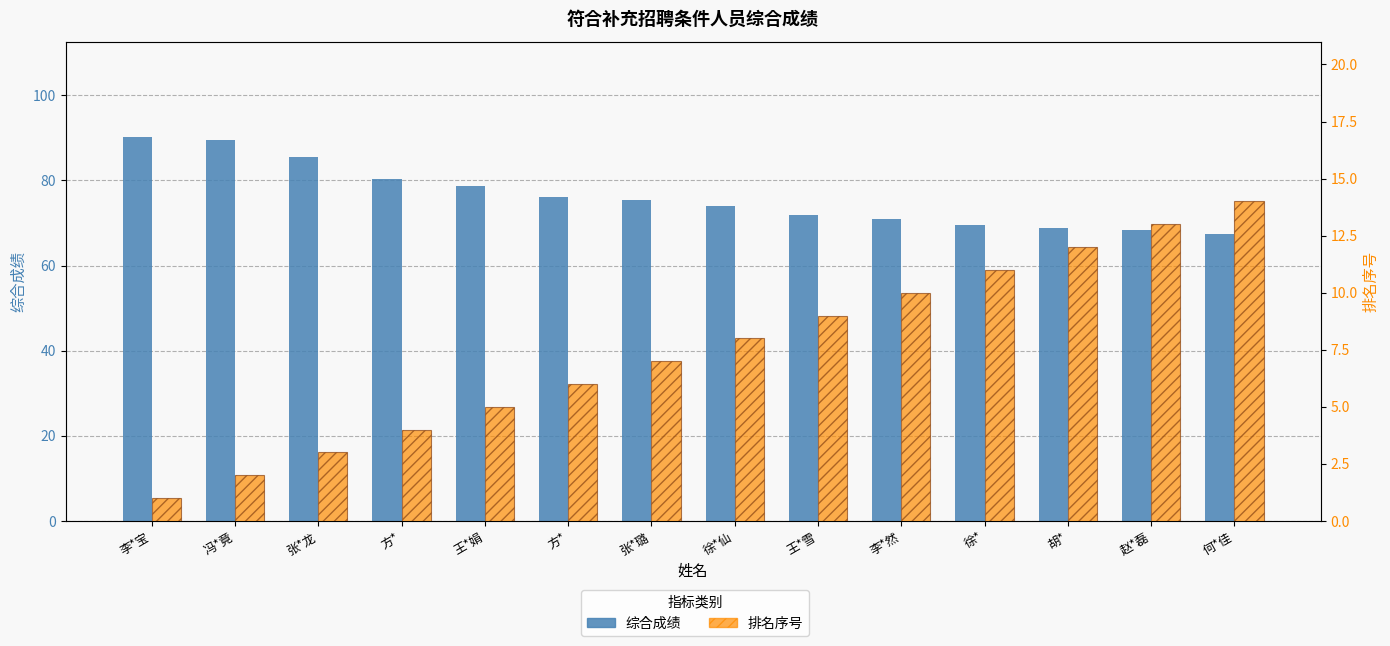

What is the total value across all series at 冯*竟?

91.6